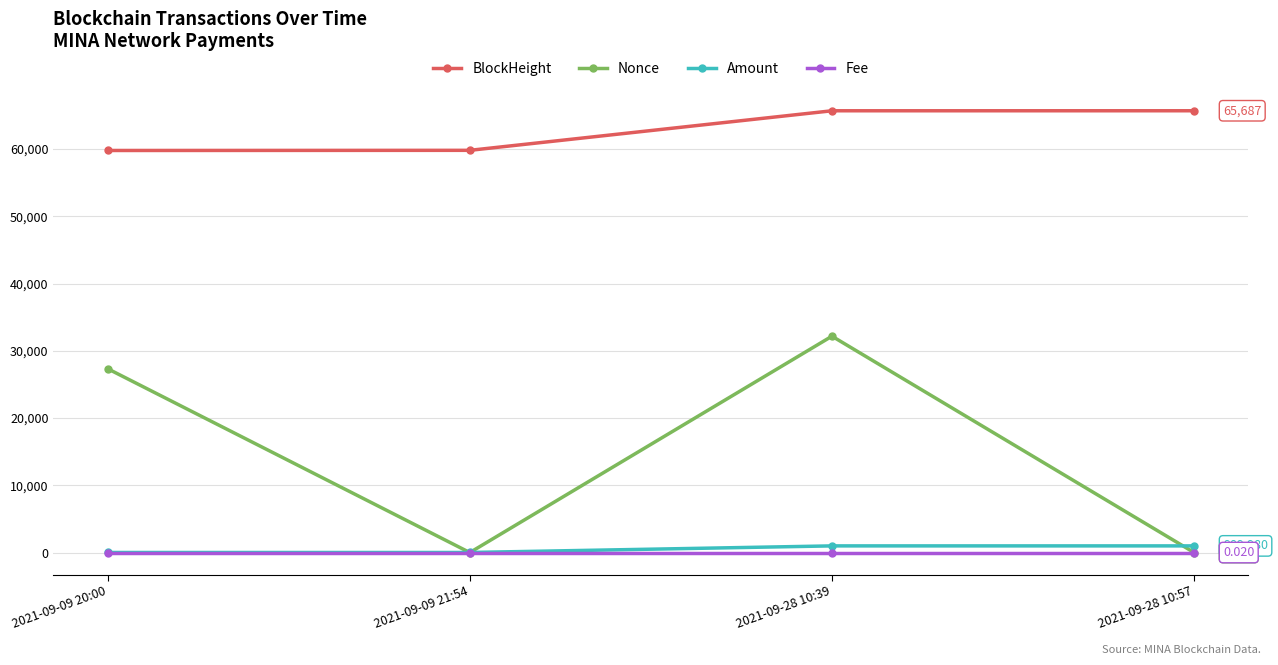

What is the average value of the Nonce series?

14874.5